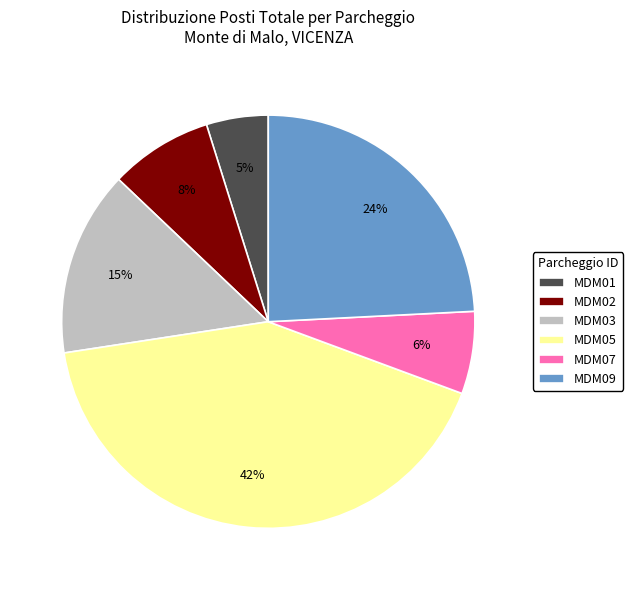

Count the number of slices in the pie.

6